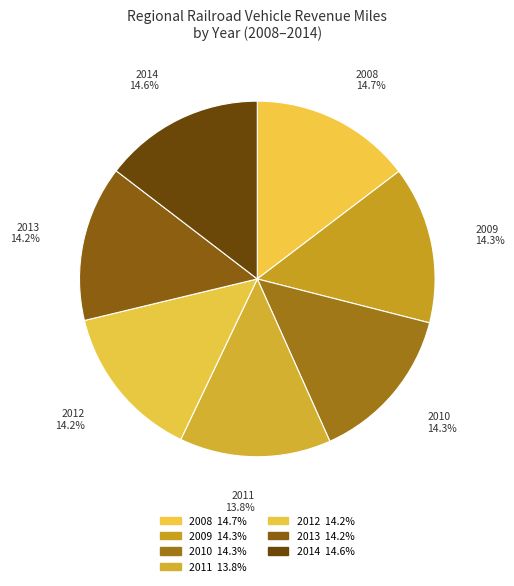

Does any single category account for the majority?

No